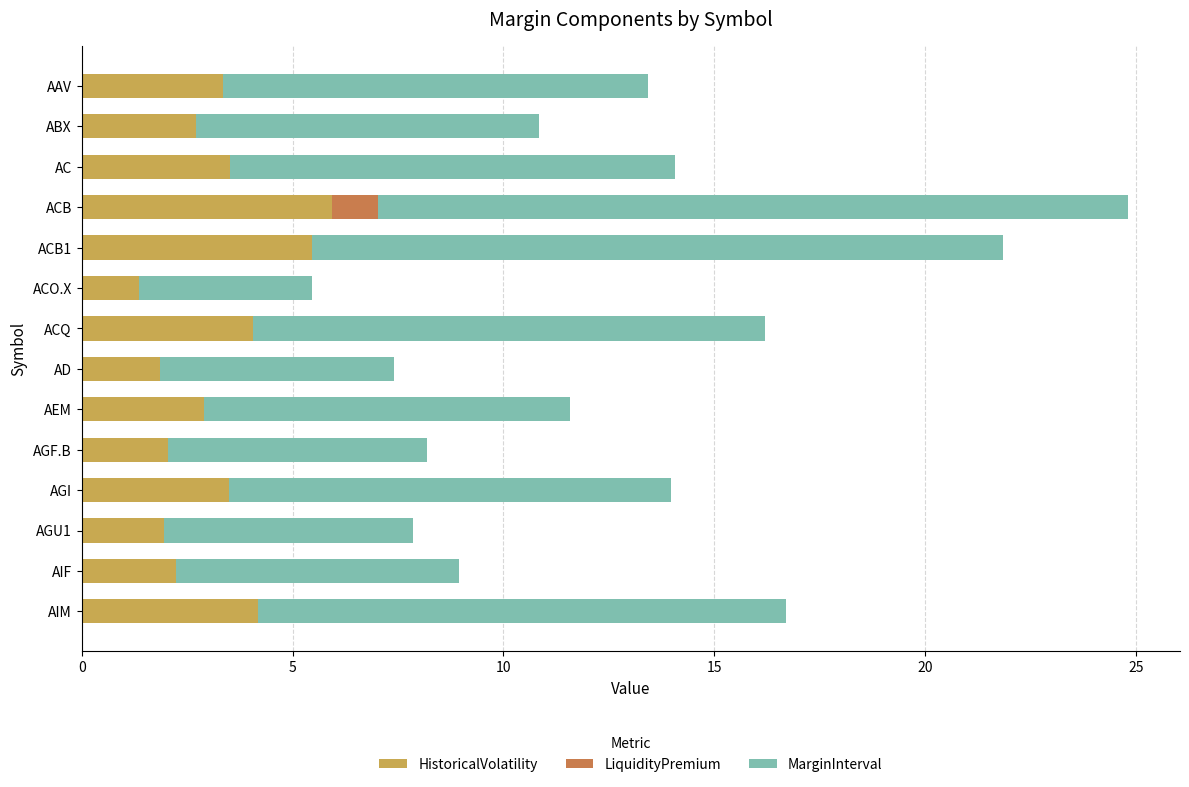

At which category is the sum across all series the highest?

ACB